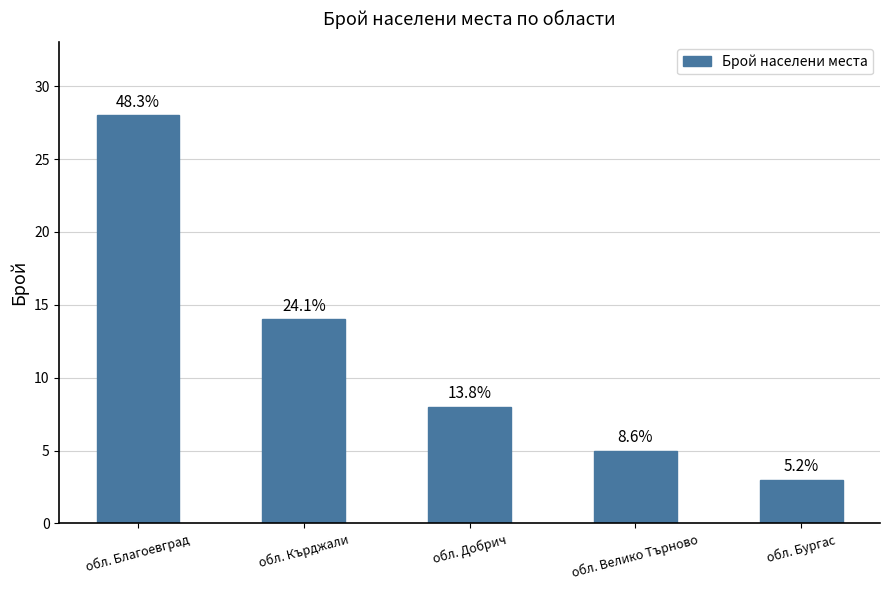

Are the bars horizontal?

No